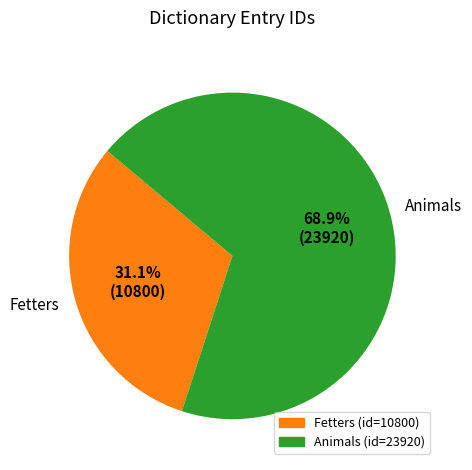

How many segments does this pie chart have?

2